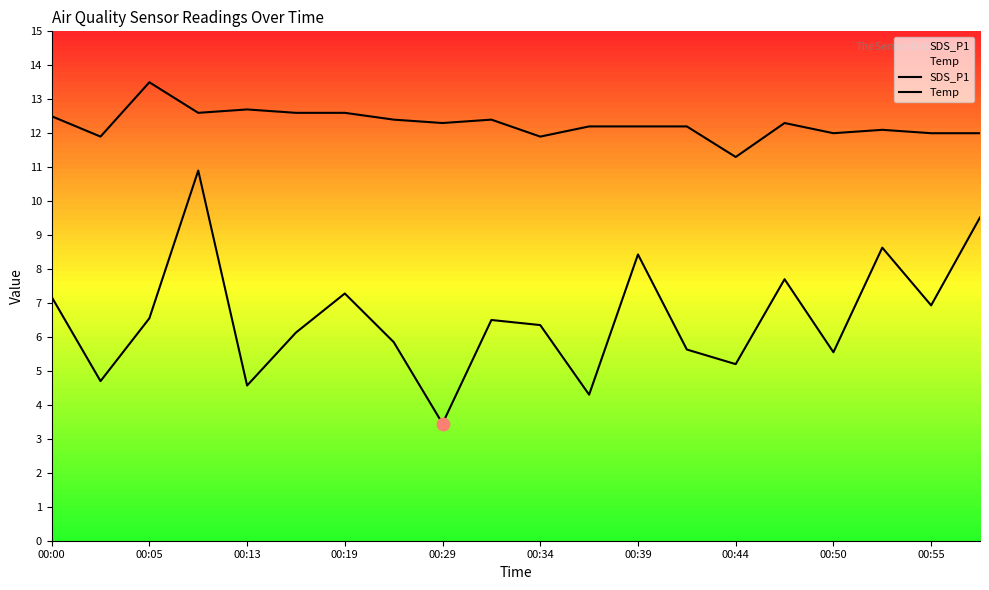

Which series has the largest Y range (max minus min)?

SDS_P1